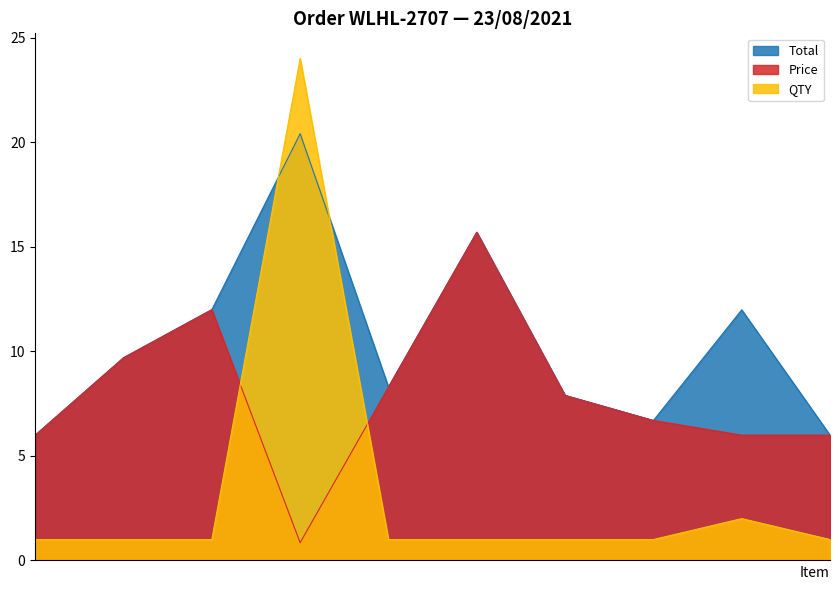

At which category does the chart reach its minimum across all series?

MOP STICK WOODEN